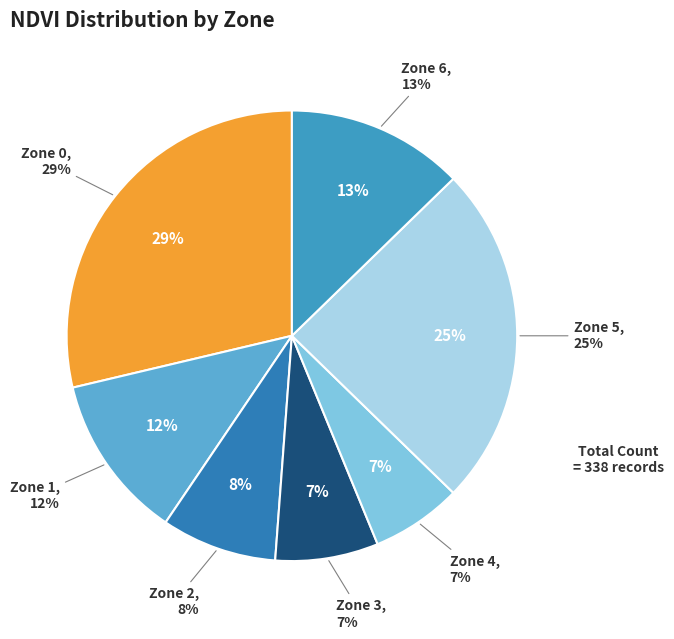

Combined, do Zone 4 and Zone 0 account for over 50%?

No